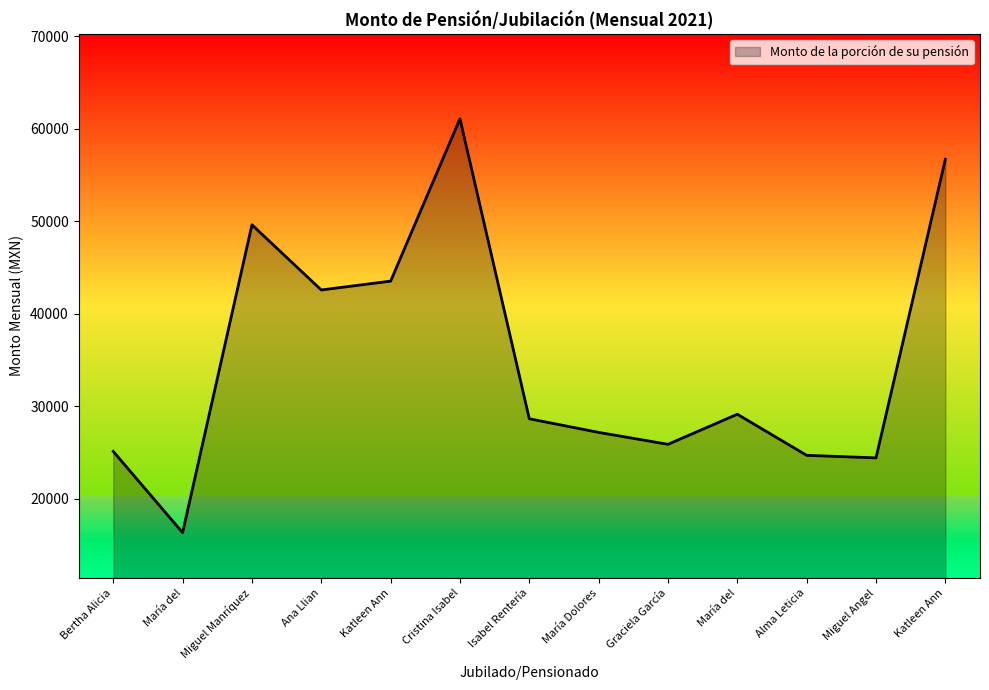

Where is the data nearest to the value 38729?

Ana Llian